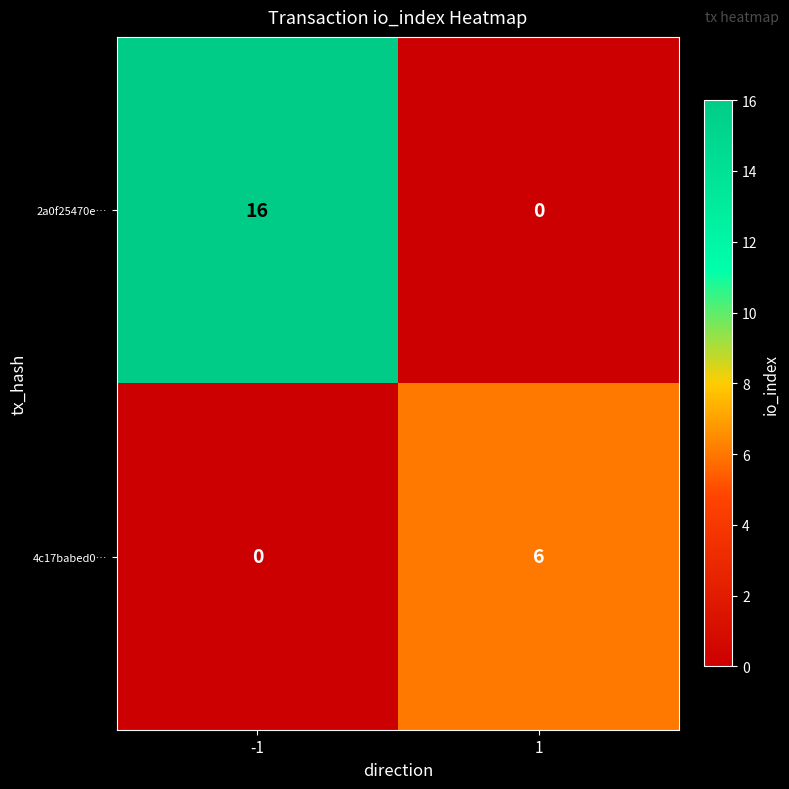

The value of 4c17babed0… at -1 is 0. True or false?

True